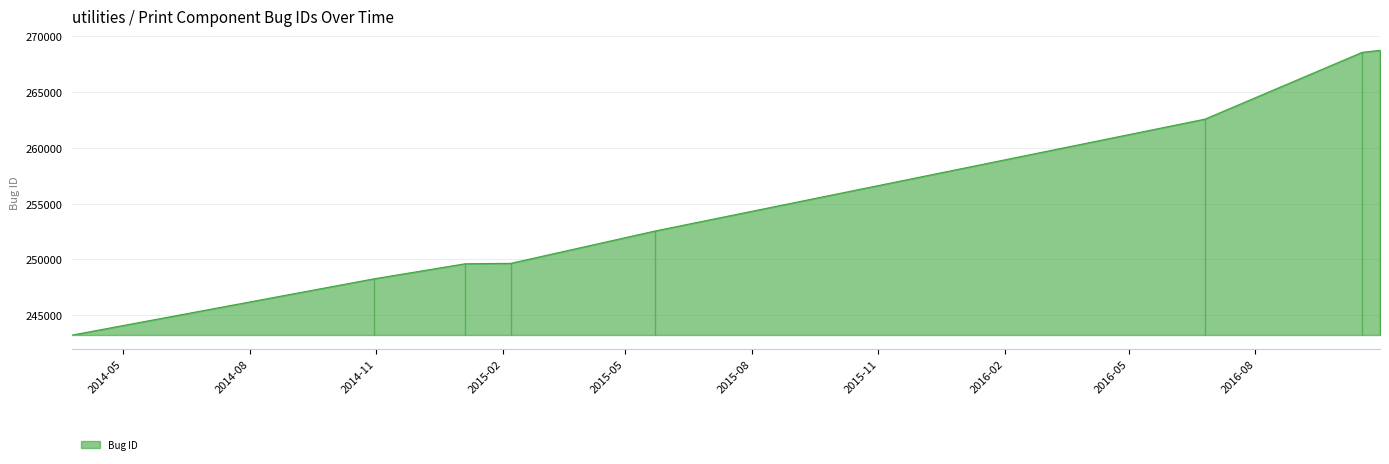

True or false: the data has more than 2 interior local peaks.

False